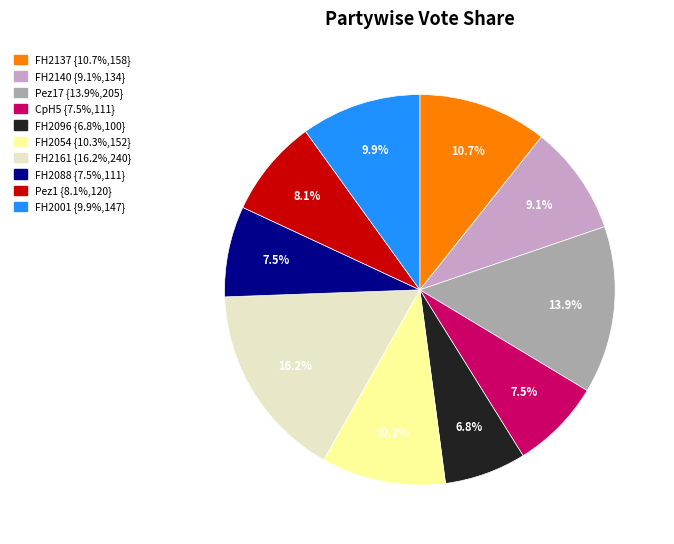

Is there a majority slice in this chart?

No